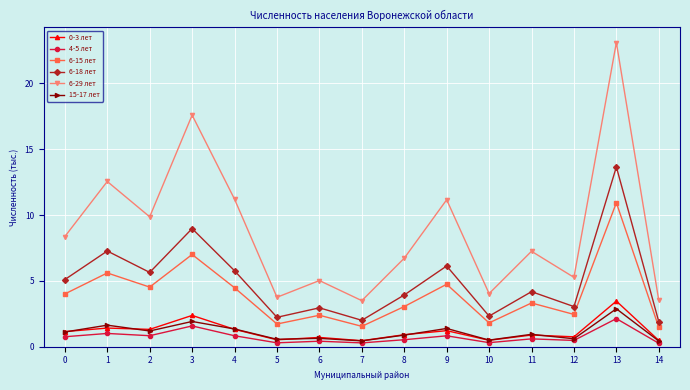

What is the value of the 6-18 лет point at the 8th from the left?

2.0